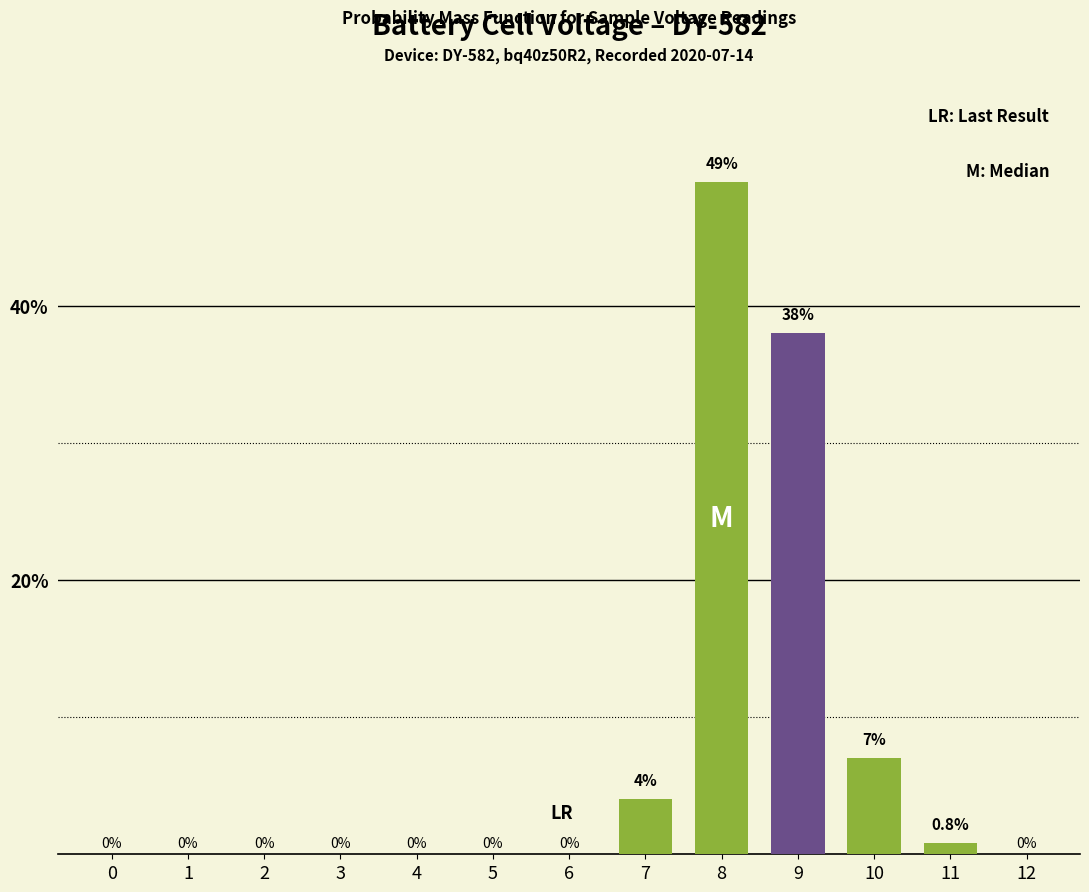

What is the average value?

7.6